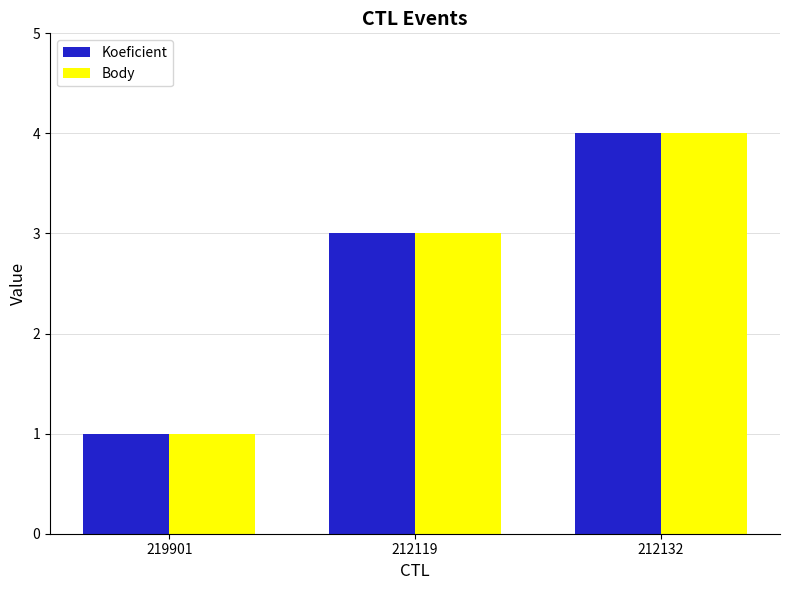

Count the number of categories in the chart.

3